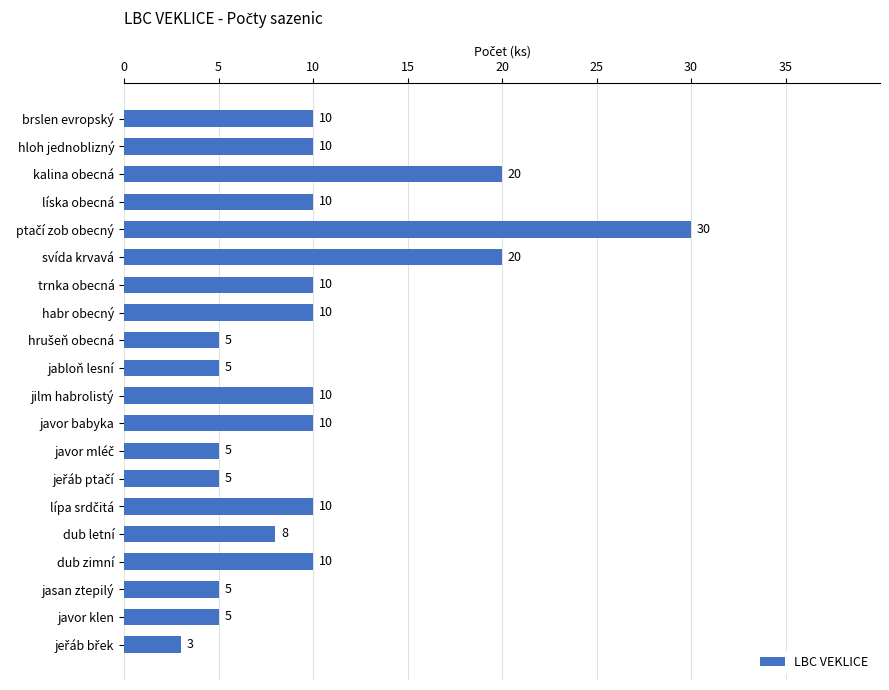

Count the number of categories in the chart.

20